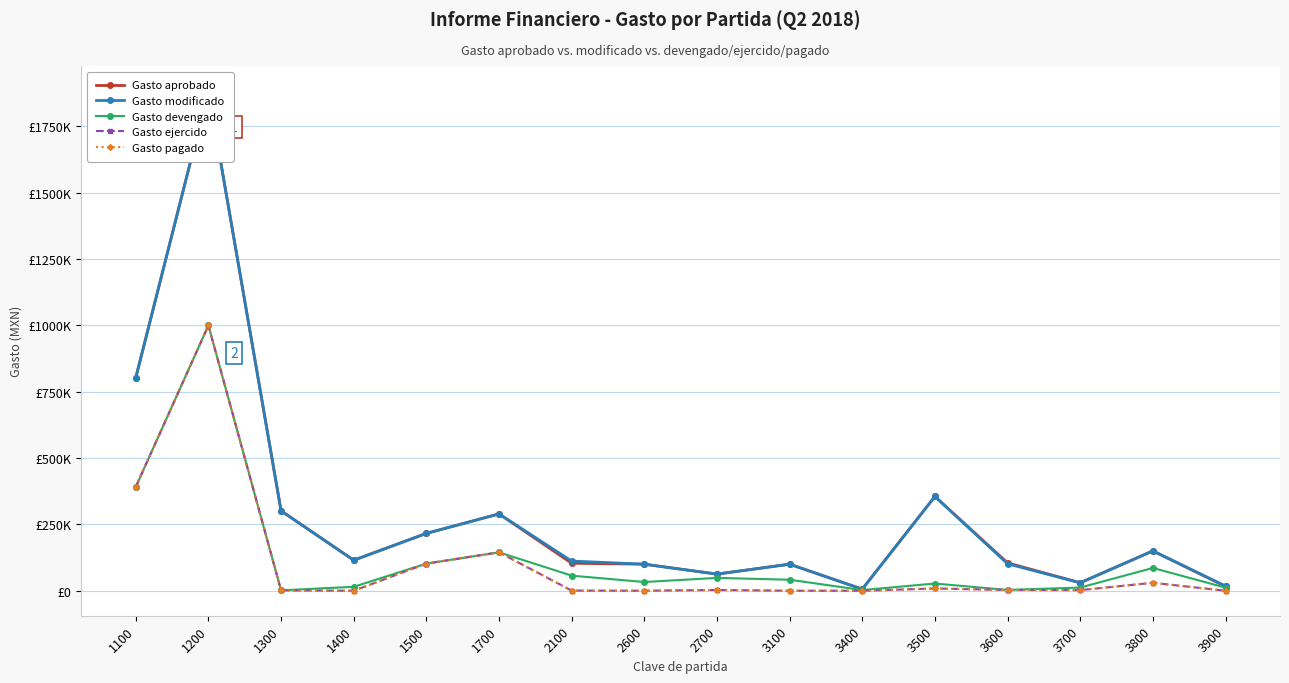

What is the value of the Gasto devengado point at the 4th from the left?

14845.4